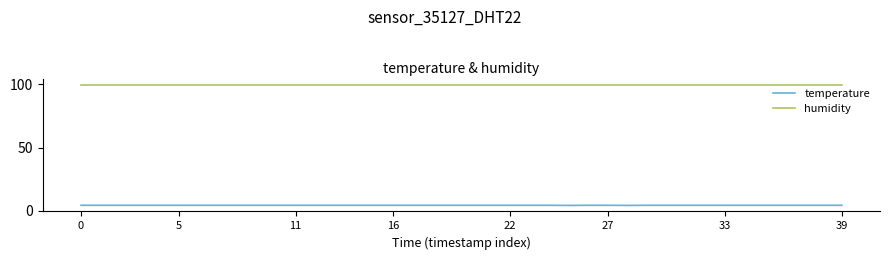

Which series has the largest total across all categories?

humidity